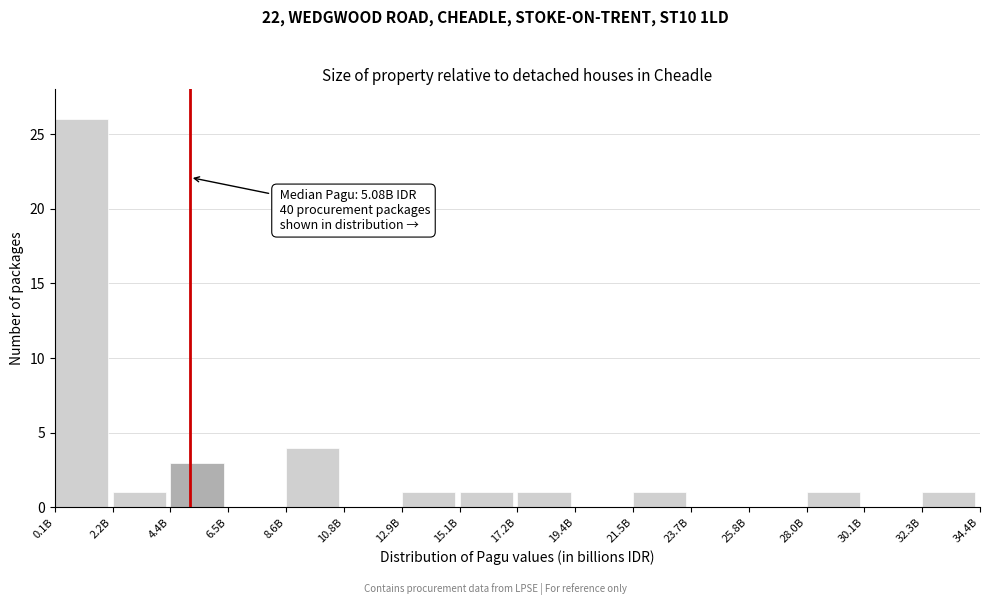

Reading left to right, extract all data points from this chart.

0.1B=26	2.2B=1	4.4B=3	6.5B=0	8.6B=4	10.8B=0	12.9B=1	15.1B=1	17.2B=1	19.4B=0	21.5B=1	23.7B=0	25.8B=0	28.0B=1	30.1B=0	32.3B=1